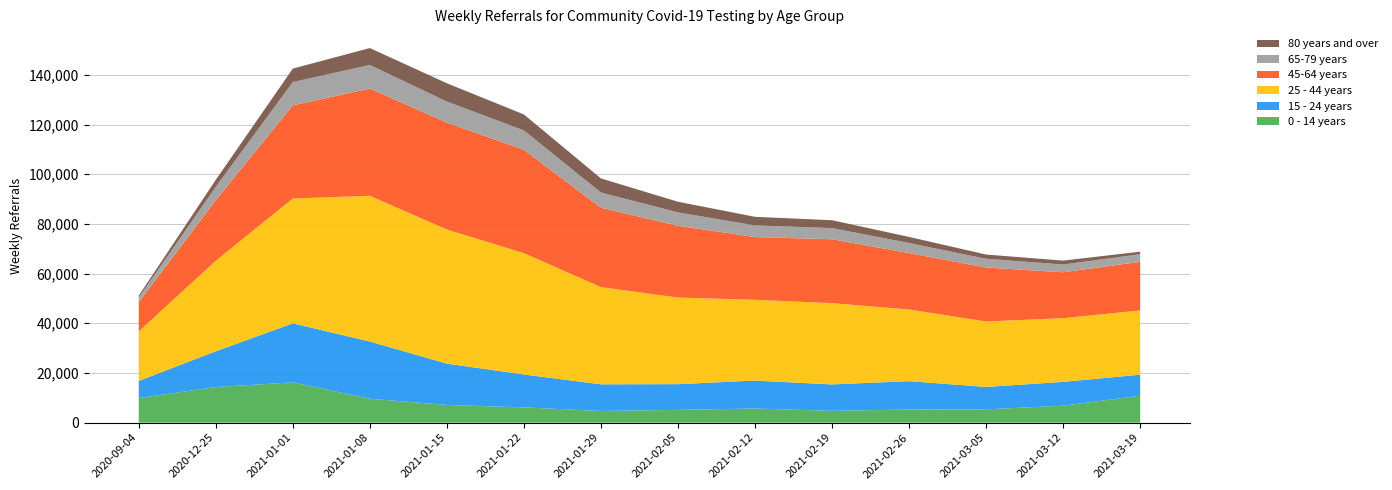

What are all the series names shown in the legend?

80 years and over, 65-79 years, 45-64 years, 25 - 44 years, 15 - 24 years, 0 - 14 years